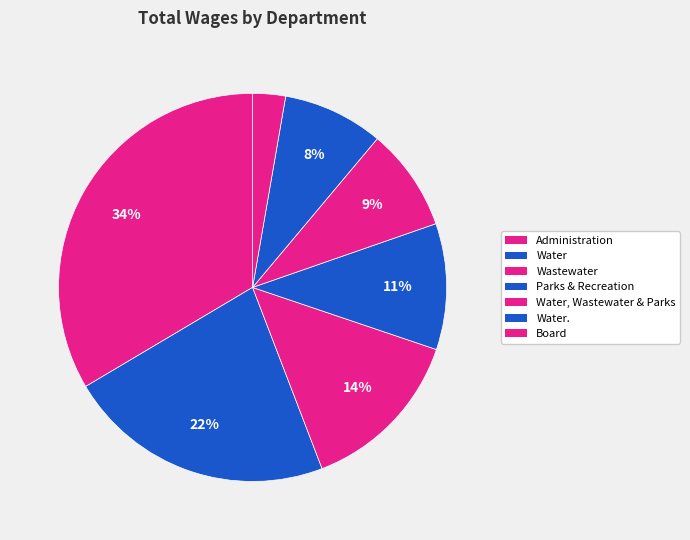

The Administration slice represents 34% of the pie. True or false?

True